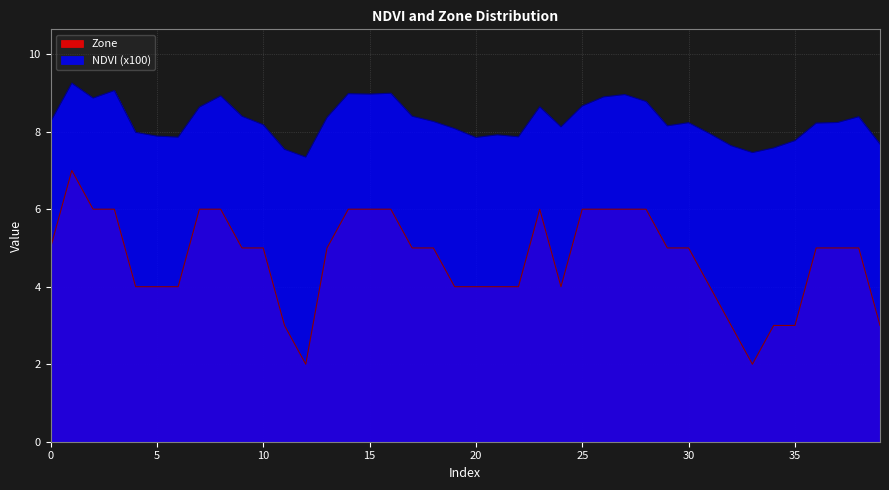

At which category is the sum across all series the highest?

1